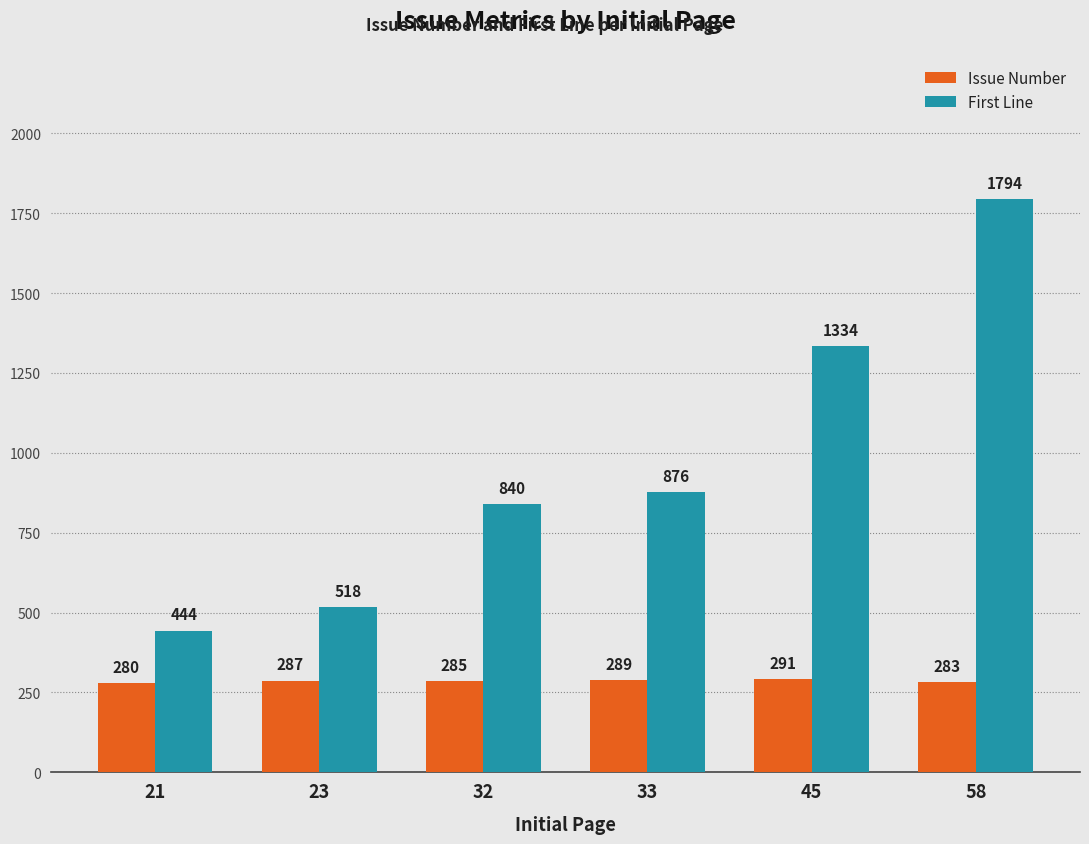

Rank the series at 58 from highest to lowest value.

First Line, Issue Number